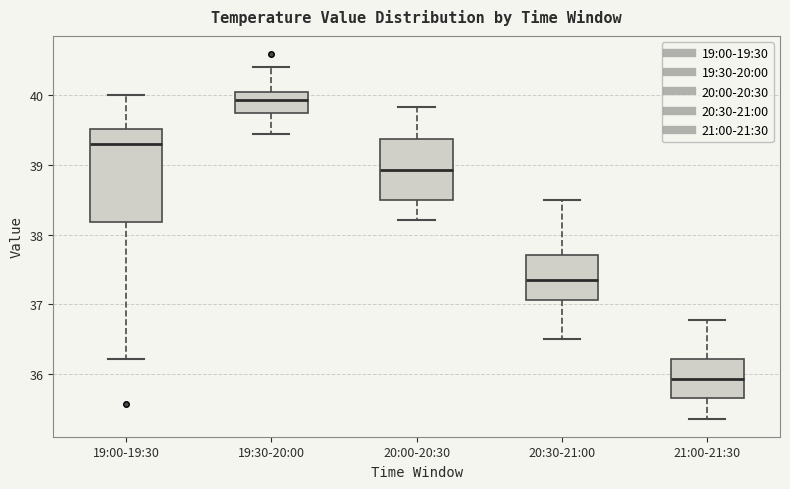

Which box's median line is the highest?

19:30-20:00